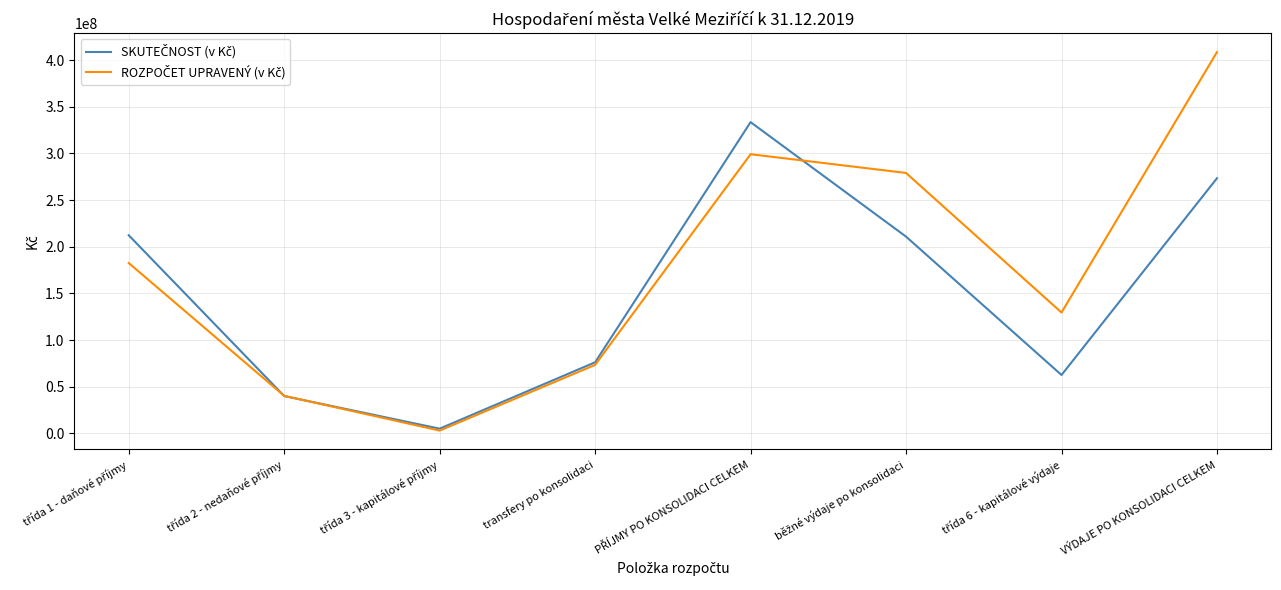

At which category does the chart reach its peak across all series?

VÝDAJE PO KONSOLIDACI CELKEM